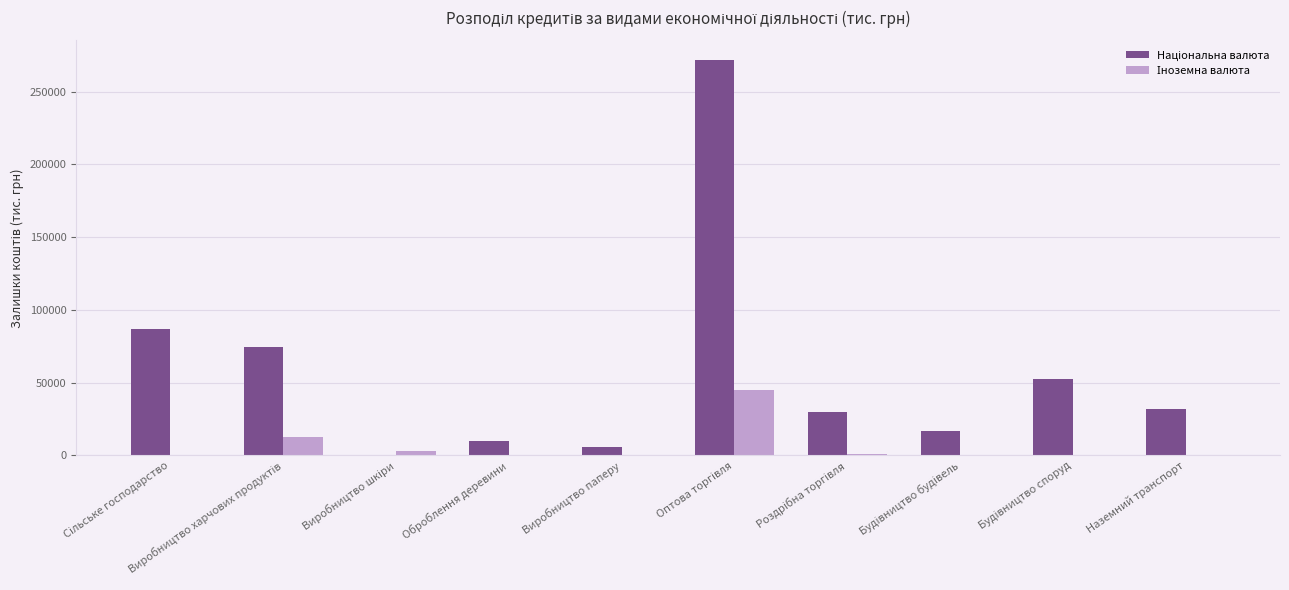

Count the number of data series in this chart.

2